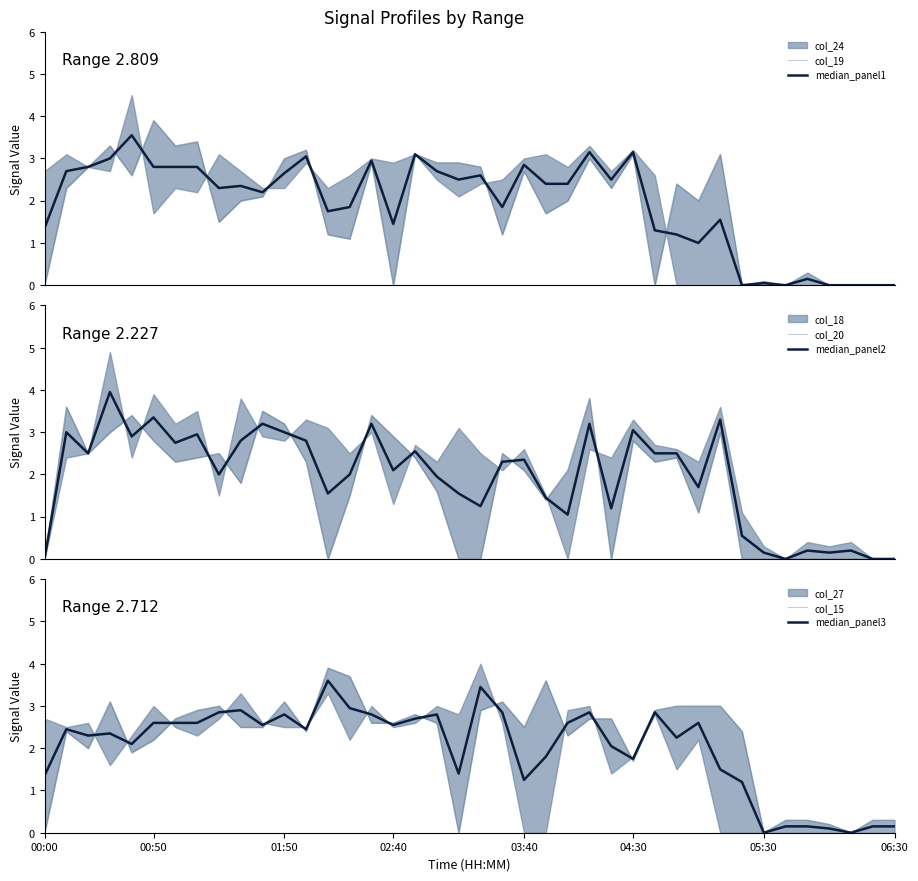

What is the greatest value displayed?

4.0